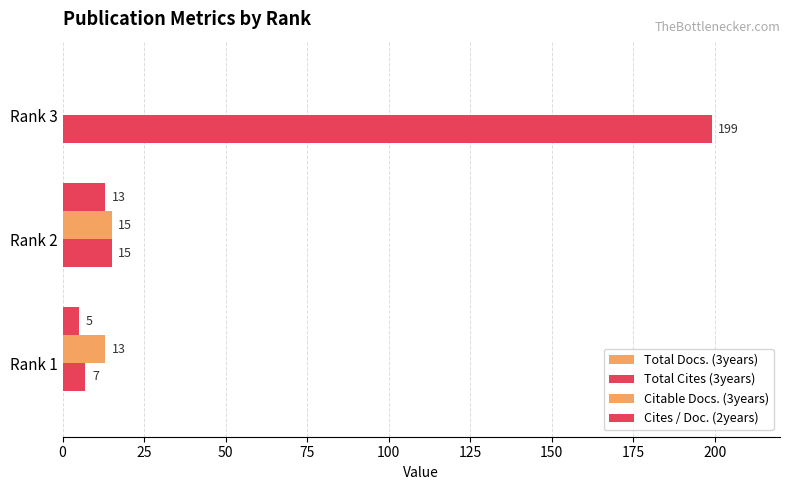

Rank the series by their maximum value, from lowest to highest.

Total Docs. (3years), Cites / Doc. (2years), Citable Docs. (3years), Total Cites (3years)